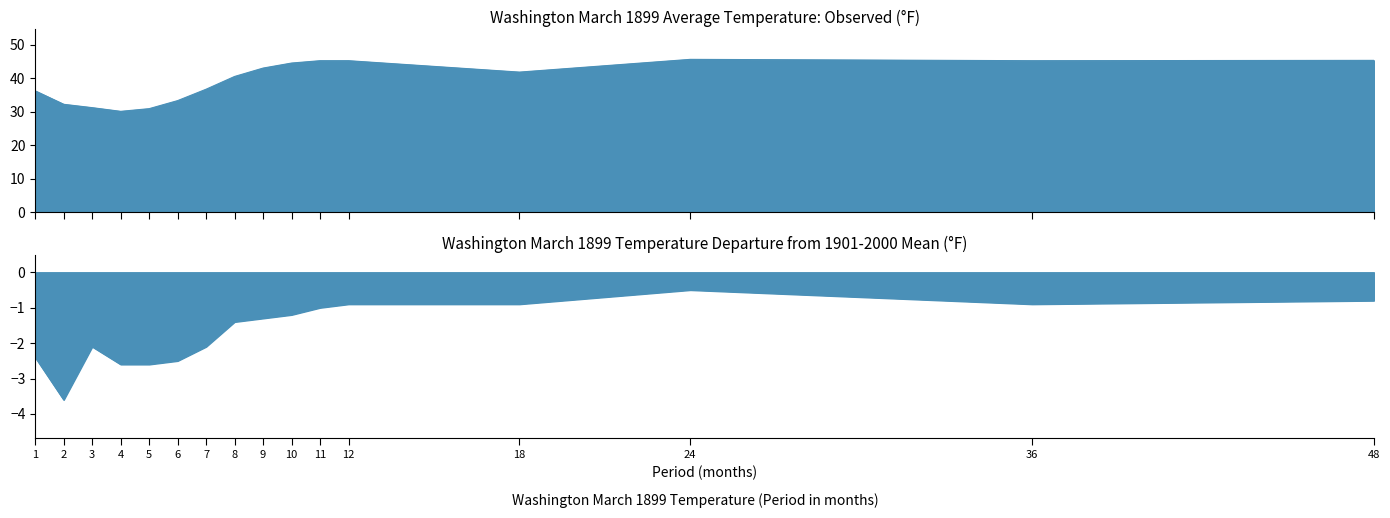

At which category does the chart reach its peak across all series?

24